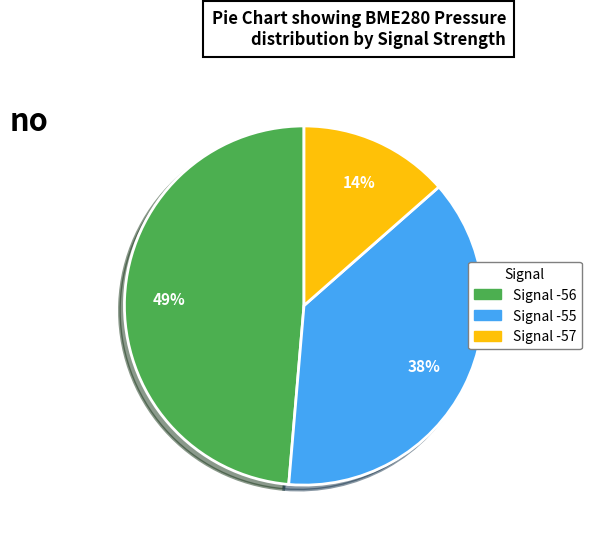

Is there a majority slice in this chart?

No